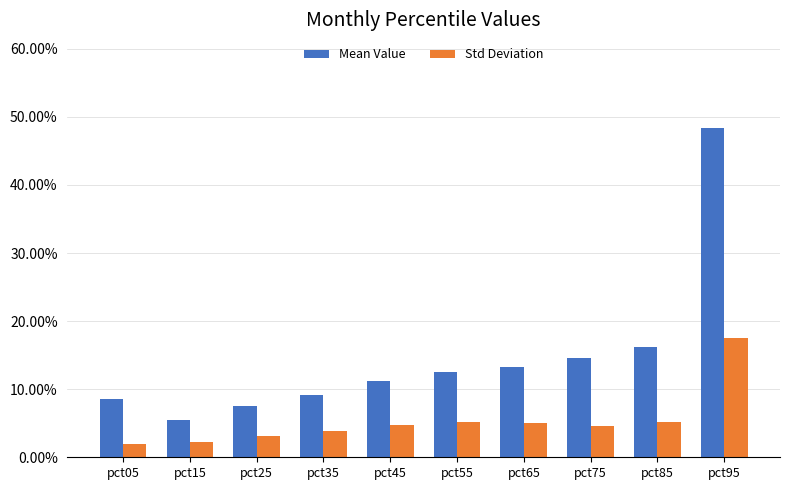

Reading left to right, transcribe all the data shown in this chart.

Mean Value: 0.1	0.1	0.1	0.1	0.1	0.1	0.1	0.1	0.2	0.5
Std Deviation: 0.0	0.0	0.0	0.0	0.0	0.1	0.1	0.0	0.1	0.2